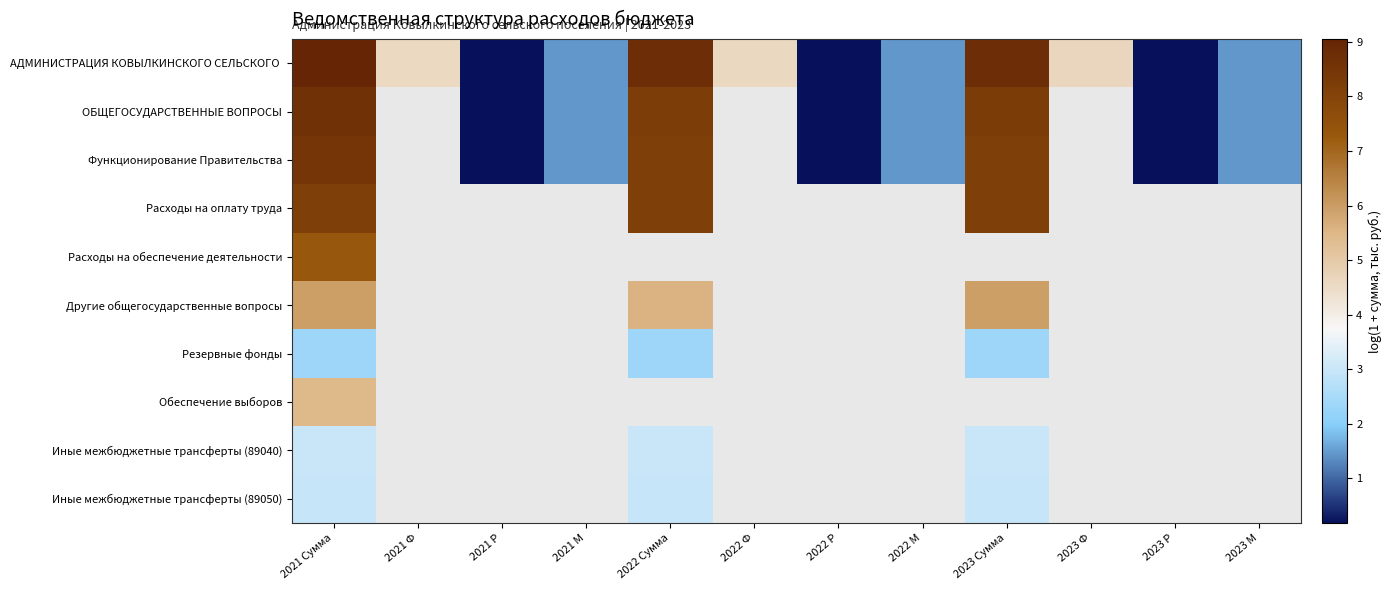

Where is Резервные фонды nearest to the value 2?

2021 Сумма